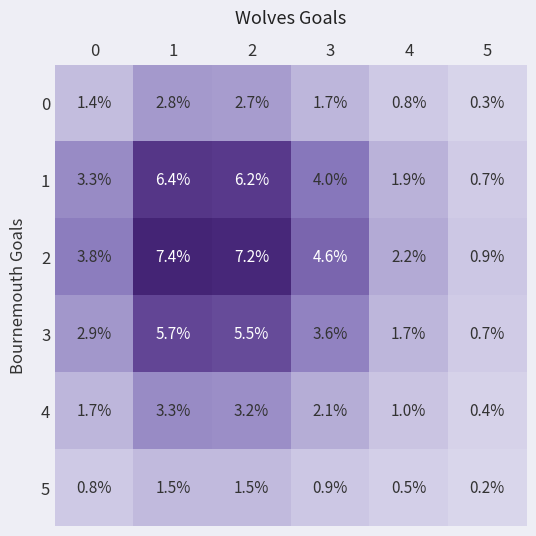

At which category is the sum across all series the highest?

1